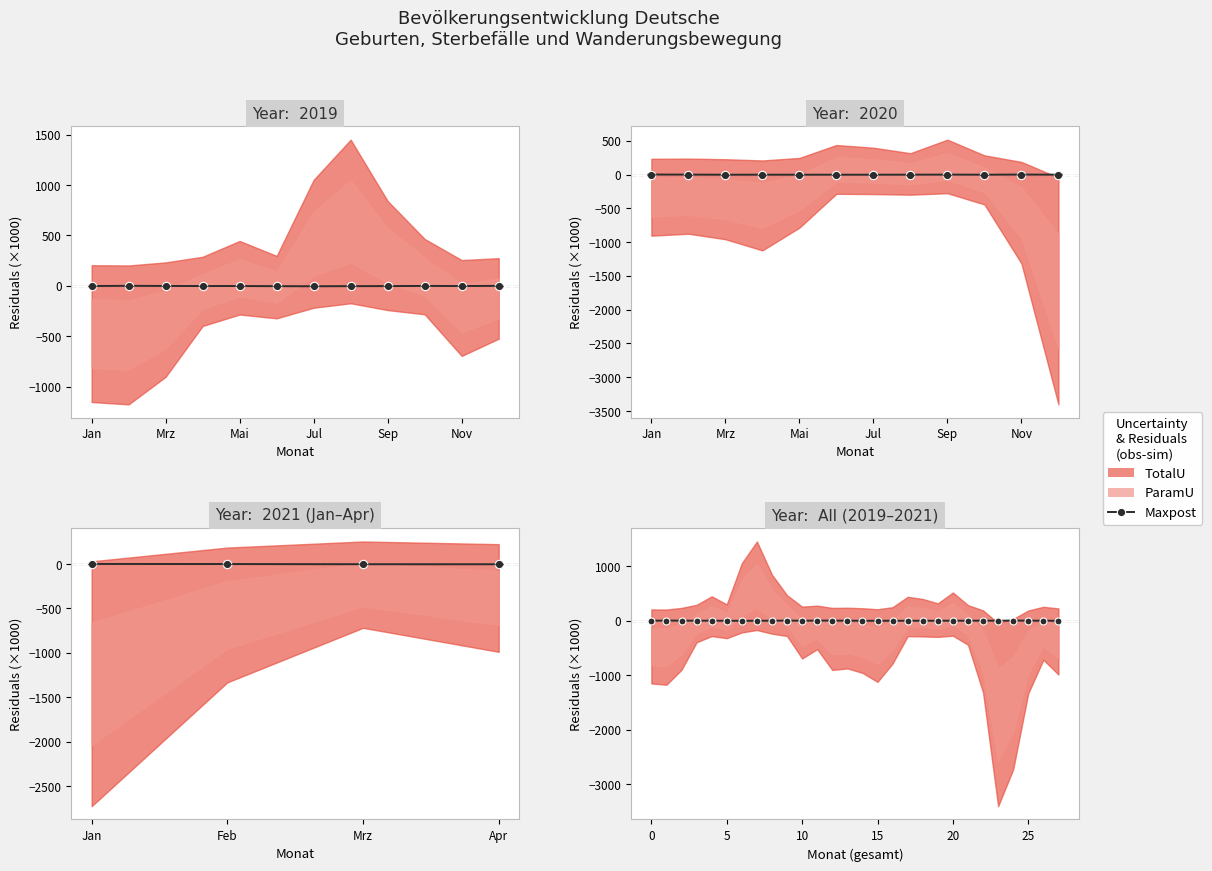

What is the change in value from 9 to 12?

+0.1